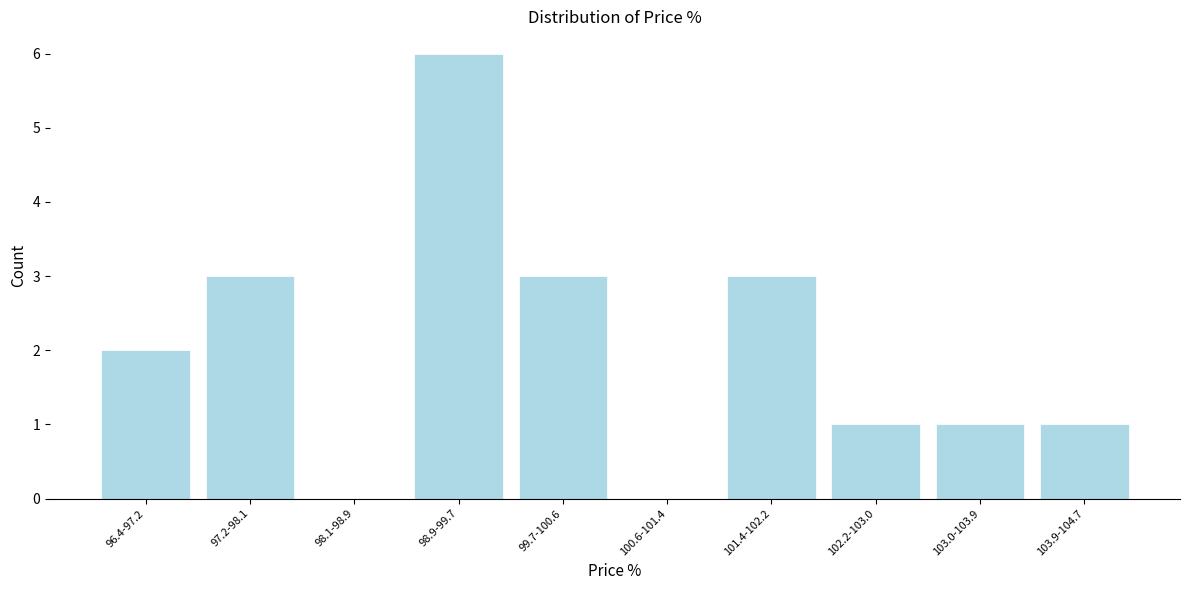

Reading left to right, what are all the values shown in this chart?

96.4-97.2=2	97.2-98.1=3	98.1-98.9=0	98.9-99.7=6	99.7-100.6=3	100.6-101.4=0	101.4-102.2=3	102.2-103.0=1	103.0-103.9=1	103.9-104.7=1